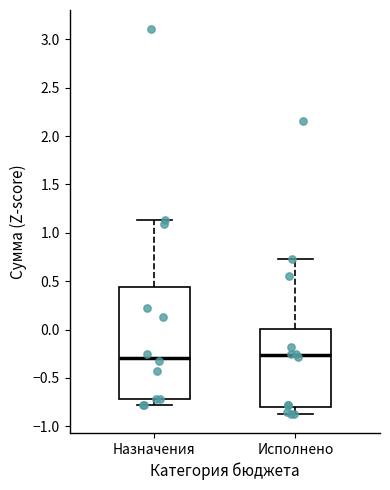

Reading left to right, read every box against the y-axis: the position of its median line, the range the box covers, and the ends of its whiskers. The values are not printed on the chart, so give them approximately, as read against the axis.

Назначения: median -0.30, box -0.70 to 0.45, whiskers -0.80 to 1.15
Исполнено: median -0.25, box -0.80 to 0.00, whiskers -0.85 to 0.75